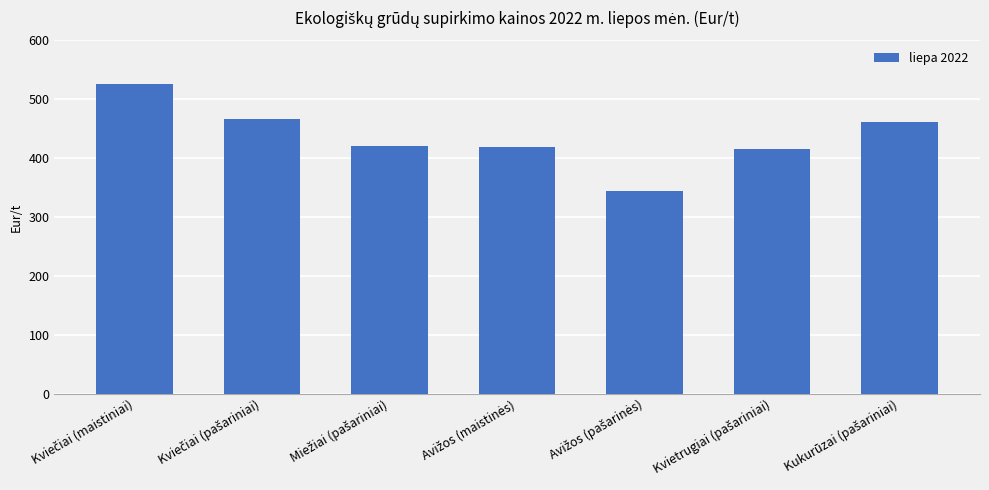

What is the difference between the maximum and minimum values?

182.9